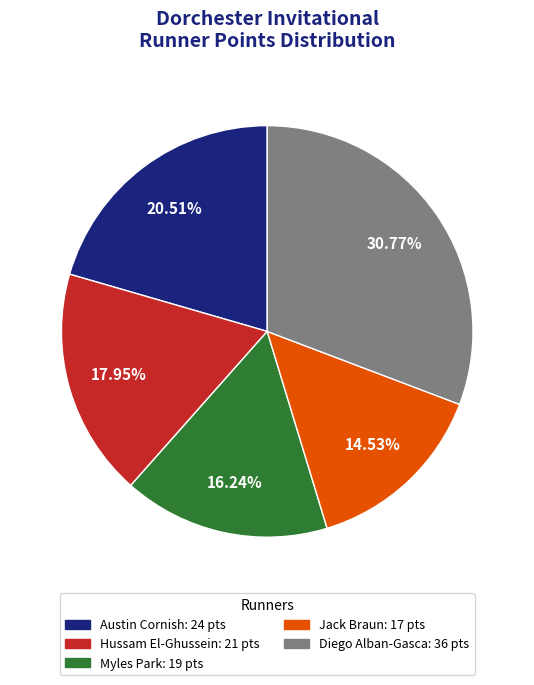

How many segments does this pie chart have?

5